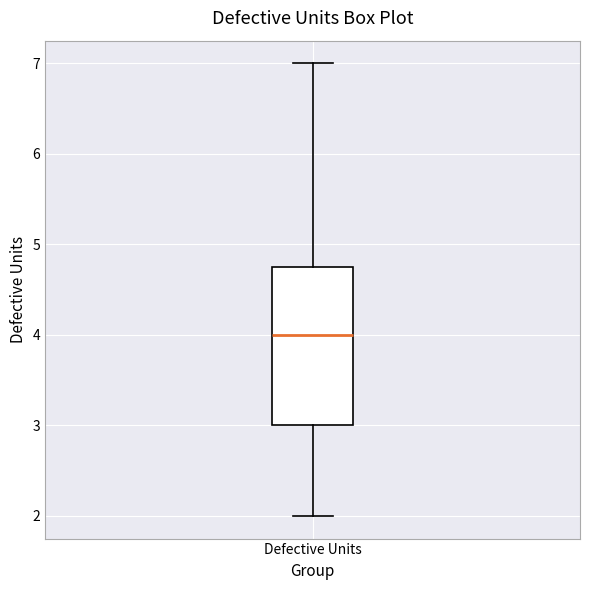

Read this box plot against the y-axis: the position of the median line, the range covered by the box, and the ends of both whiskers. The values are not printed on the chart, so give them approximately, as read against the axis.

median 4.0, box 3.0 to 4.8, whiskers 2.0 to 7.0